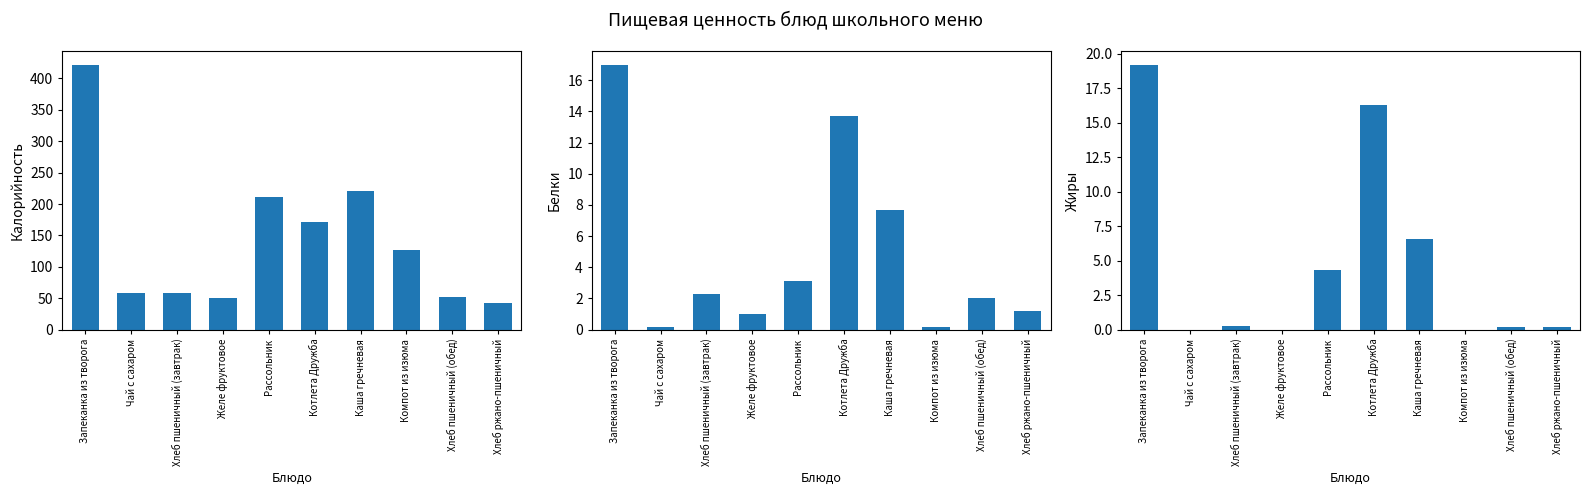

Which has a higher value, Запеканка из творога or Компот из изюма?

Запеканка из творога